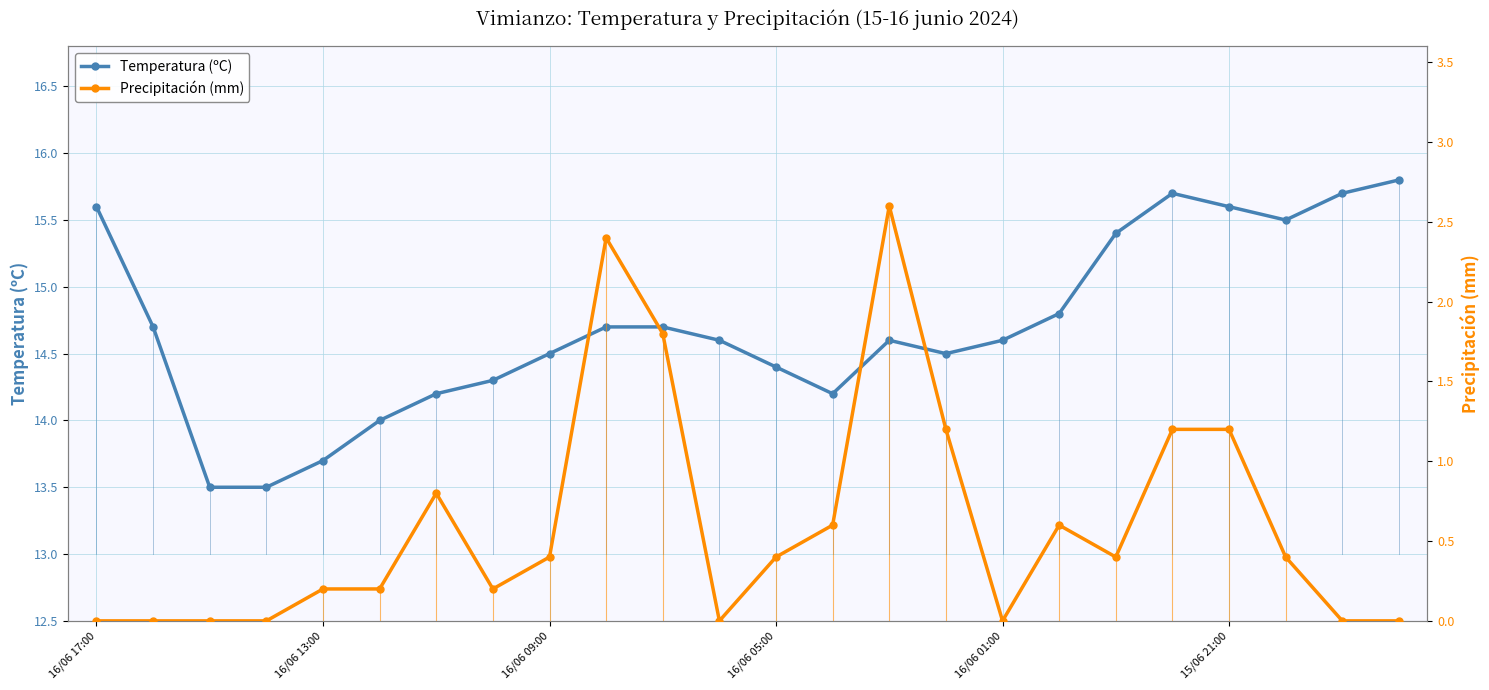

The Temperatura (ºC) series shows 14.4 at 16/06 05:00. True or false?

True